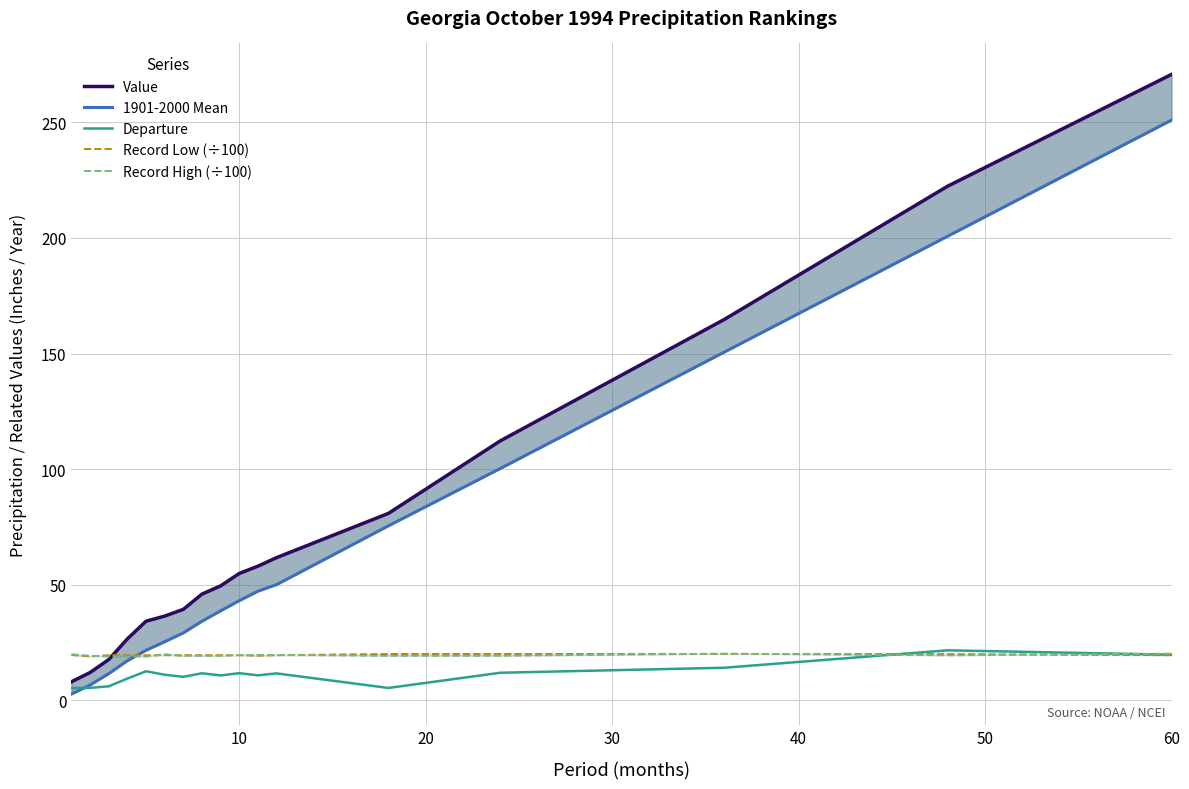

How many lines are shown in the chart?

5